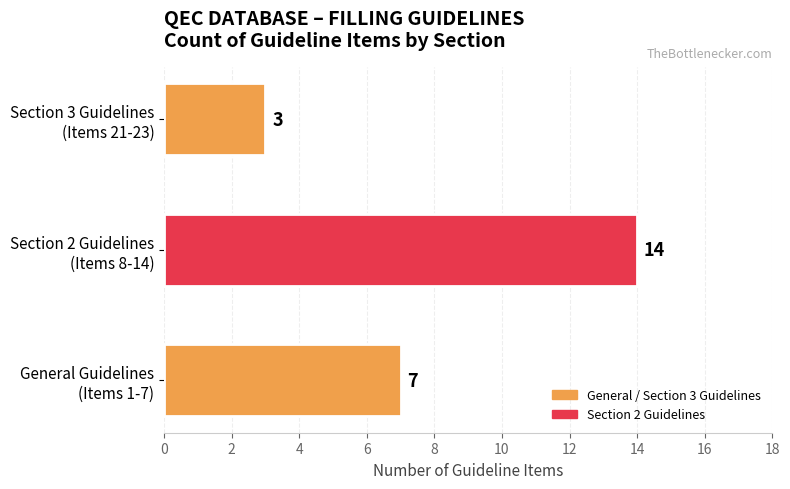

What is the minimum value shown in the chart?

3